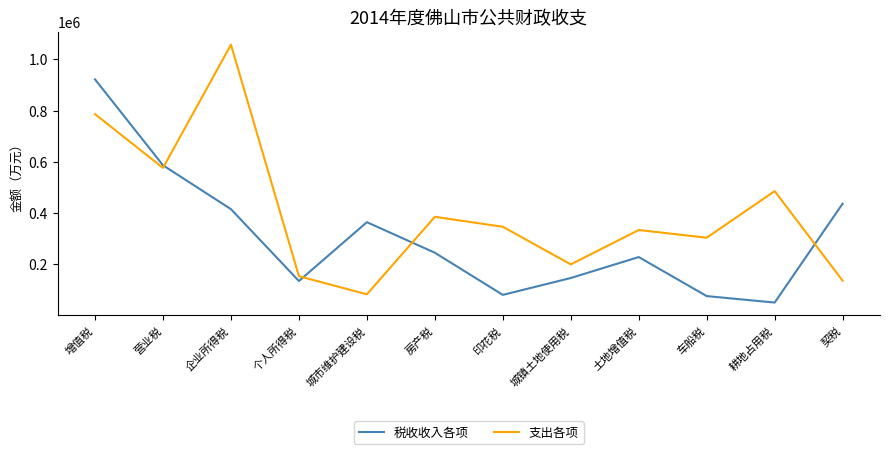

Which category has the lowest value in the 税收收入各项 series?

耕地占用税